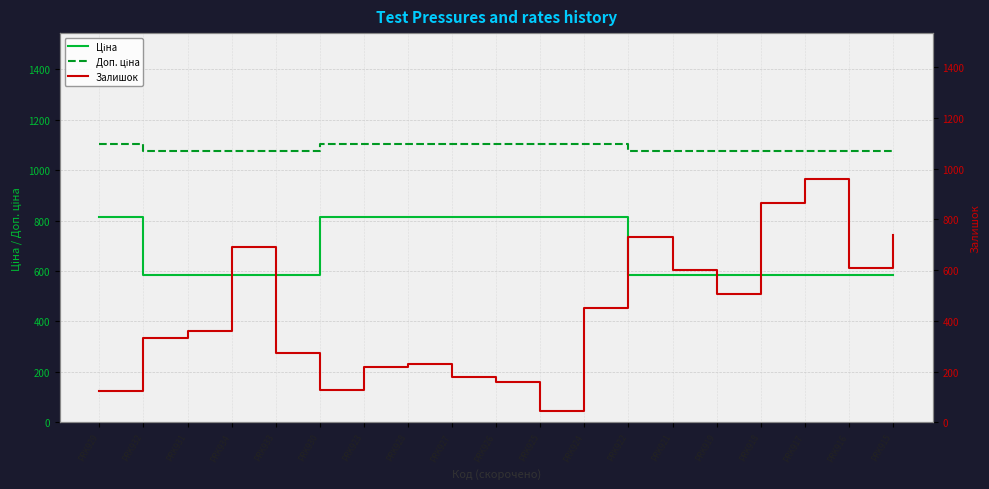

How many interior local peaks does the Залишок series have?

4